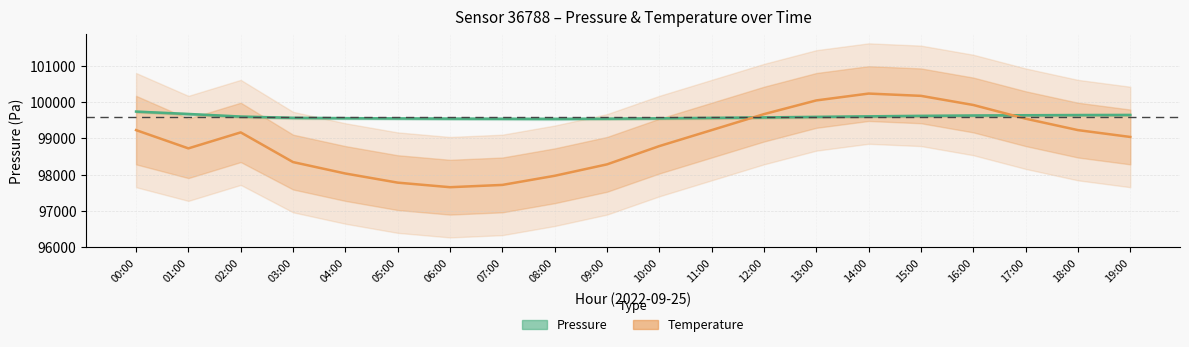

Reading left to right, list all the values displayed in this chart.

Pressure (Pa): 99736.3	99669.8	99598.8	99563.3	99554.2	99548.0	99542.0	99538.0	99535.0	99540.0	99550.0	99562.0	99575.0	99590.0	99605.0	99618.0	99628.0	99635.0	99640.0	99643.0
Temperature (°C × scale): 99225.0	98721.0	99162.0	98343.0	98028.0	97776.0	97650.0	97713.0	97965.0	98280.0	98784.0	99225.0	99666.0	100044.0	100233.0	100170.0	99918.0	99540.0	99225.0	99036.0